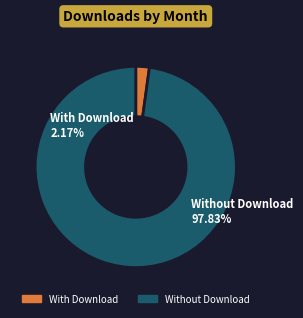

Does any single category account for the majority?

Yes